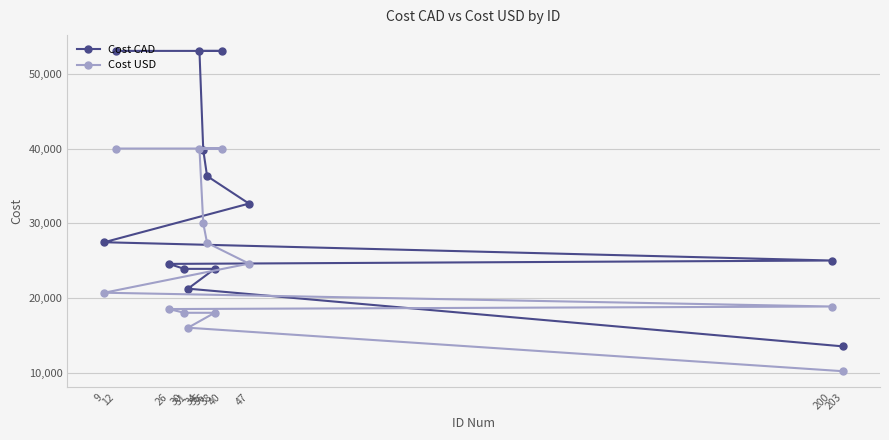

What is the difference between the Cost USD values at 40 and 203?

29825.9